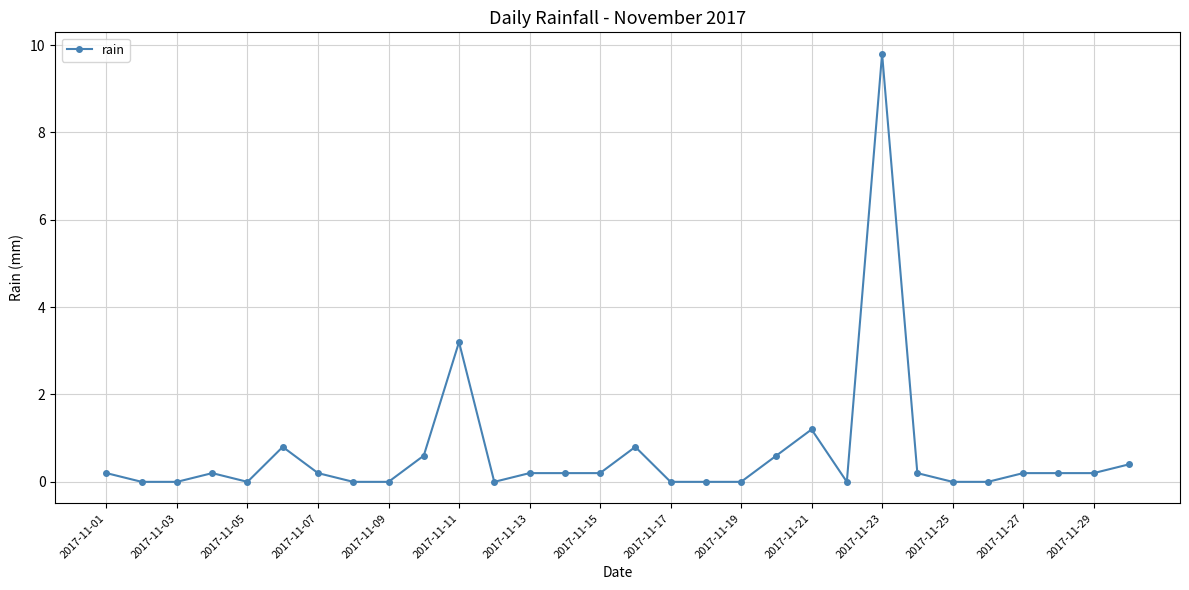

Count the number of categories in the chart.

30